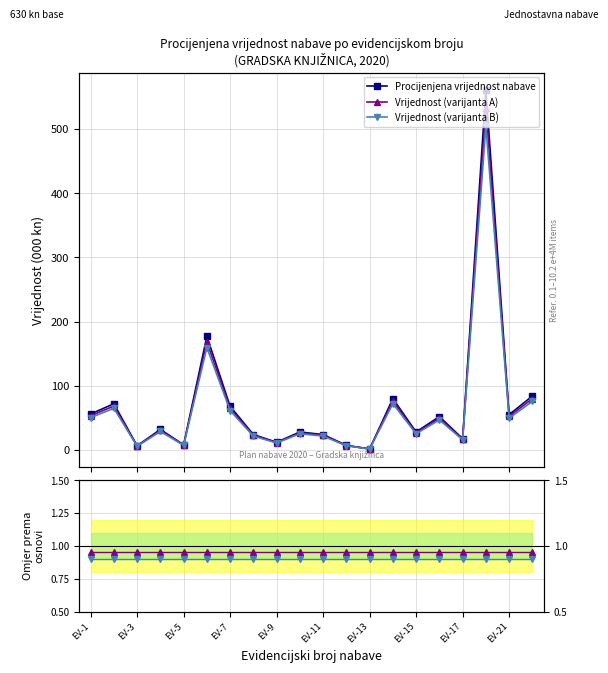

What is the value of the Procijenjena vrijednost nabave point at the 16th from the left?

52.0